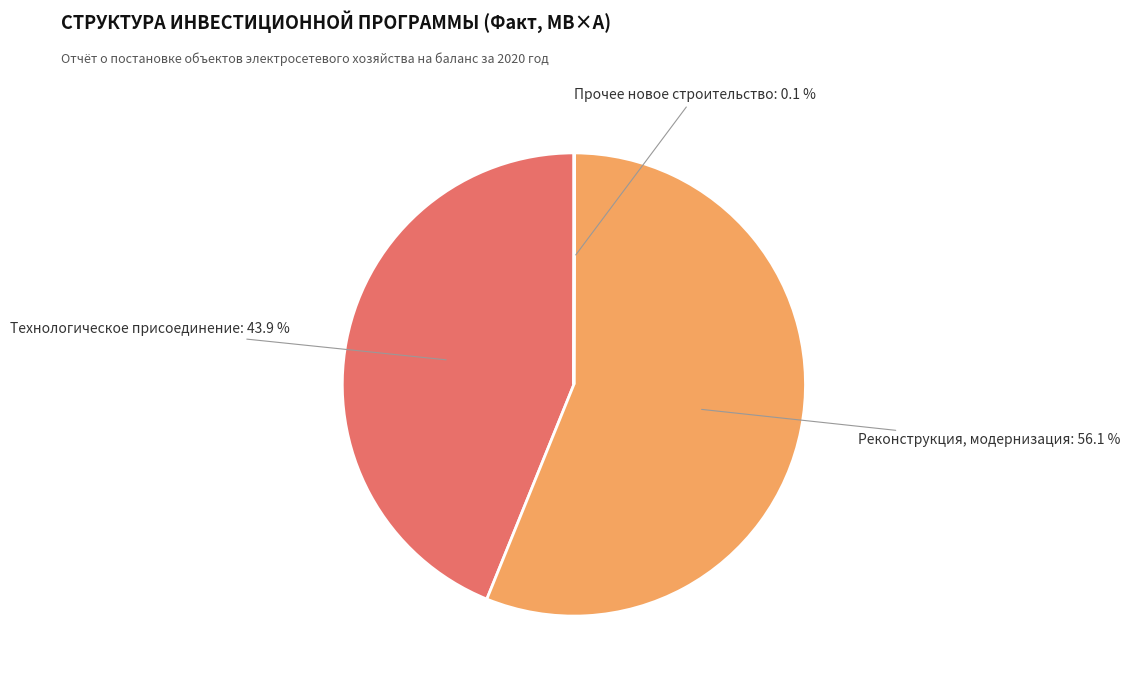

Does any single category account for the majority?

Yes